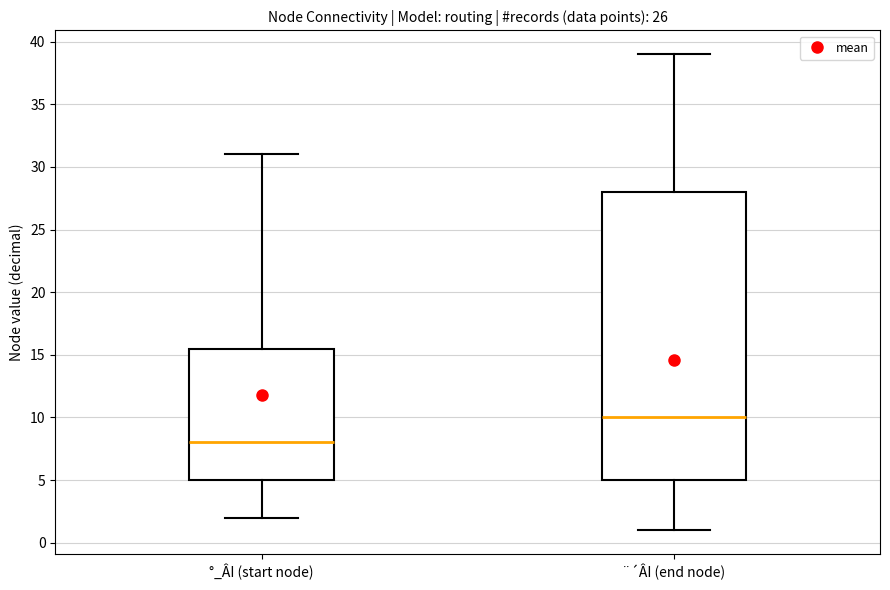

Which box is the tallest, from its lower edge to its upper edge?

¨´ÂI (end node)